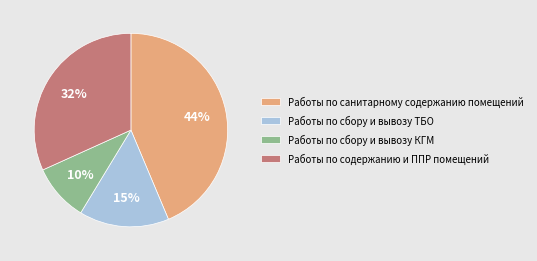

What is the largest slice in the pie chart?

Работы по санитарному содержанию помещений